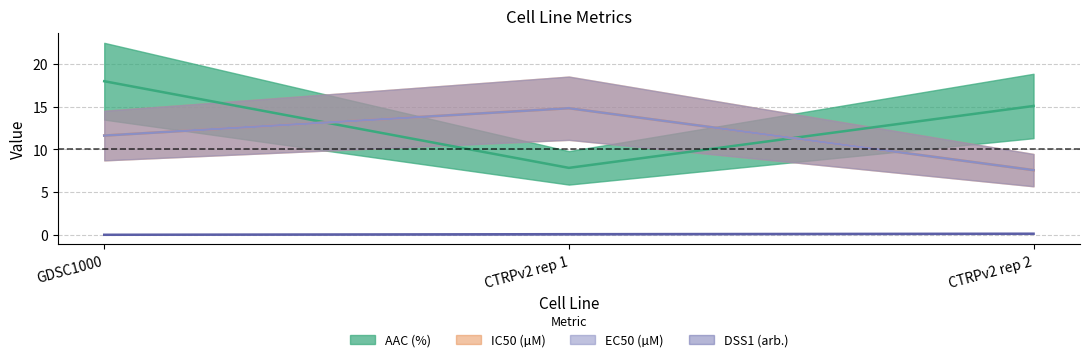

True or false: IC50 (µM) has a value of 7.6 at CTRPv2 rep 2.

True